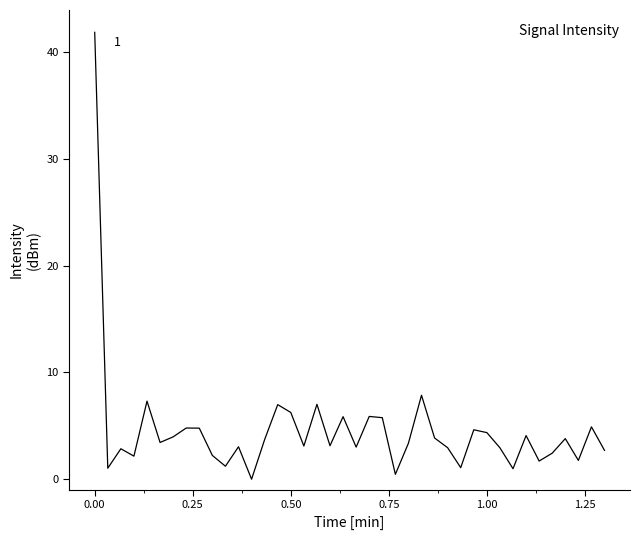

What is the sum of all values?

183.2